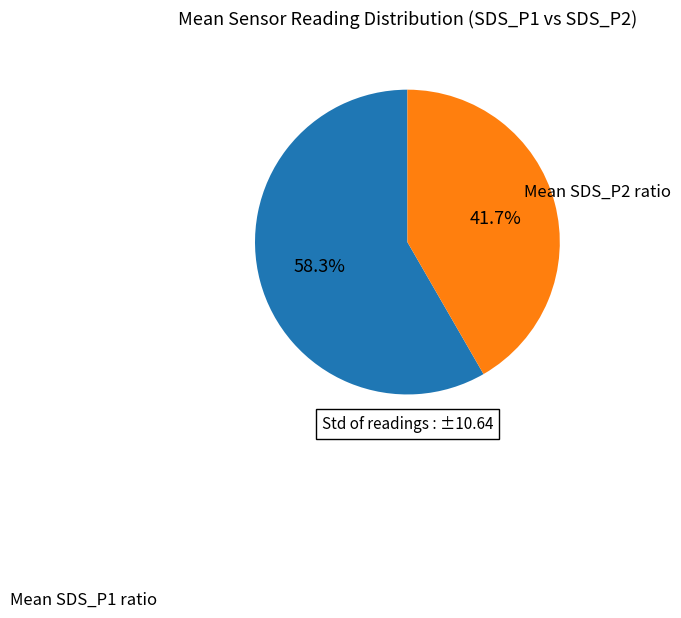

Does any single category account for the majority?

Yes